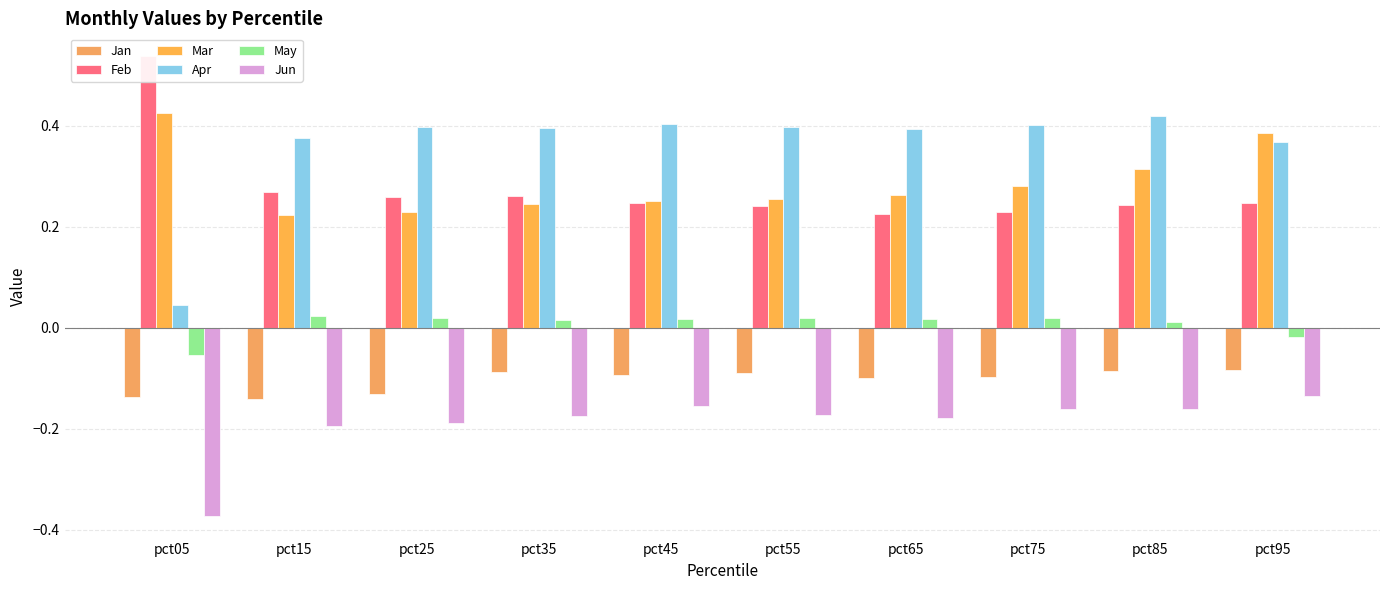

Which label corresponds to the smallest value in the chart?

pct05